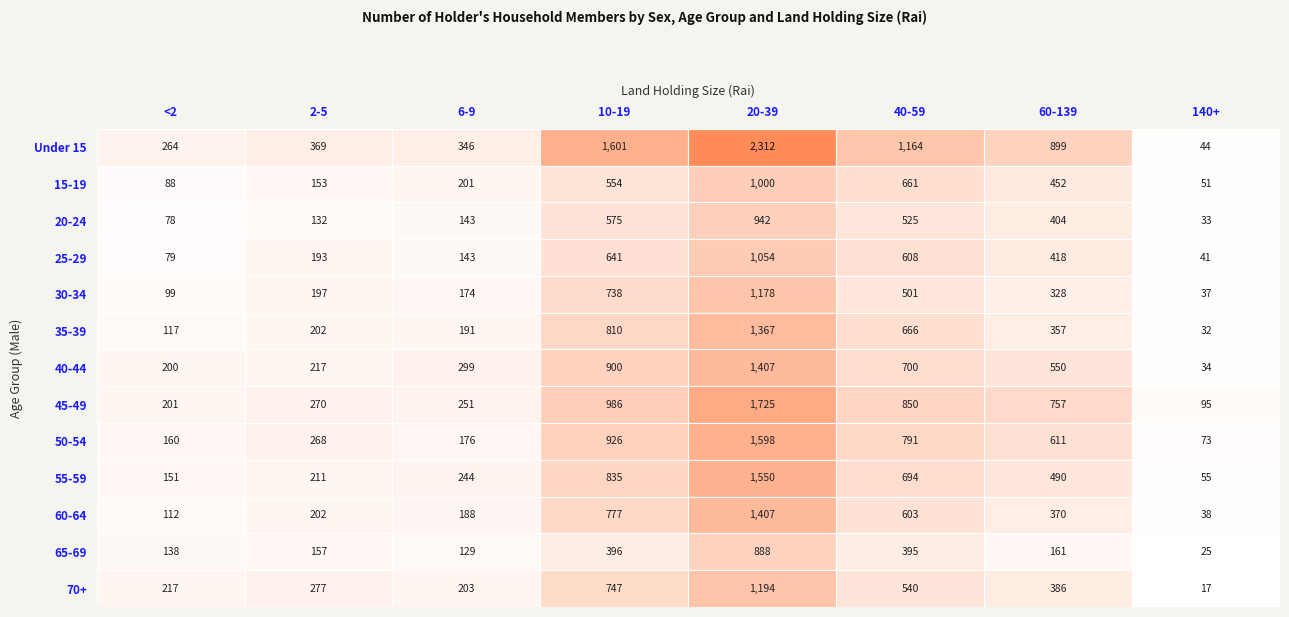

What is the difference between the second highest and second lowest values in the 25-29 series?

562.1